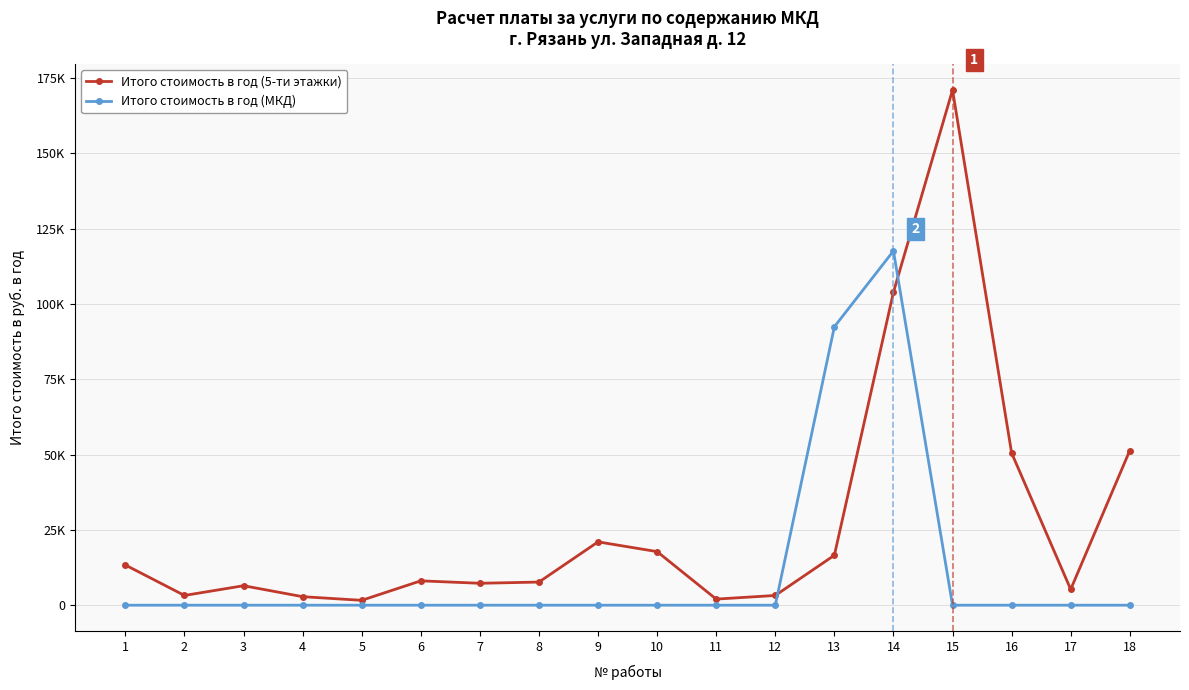

What is the total value across all series at 4?

2830.8